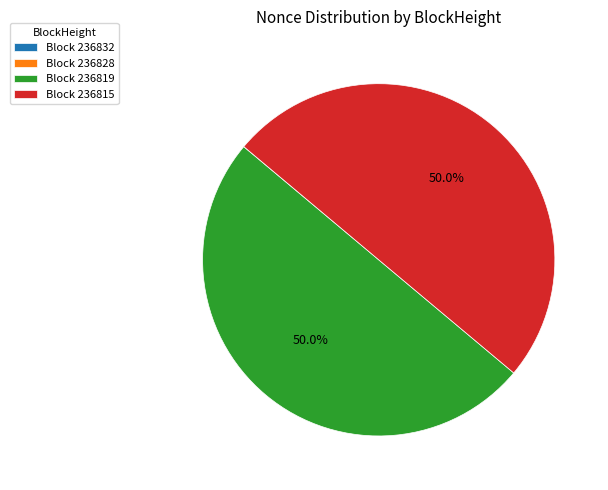

What percentage is NOT represented by Block 236819?

50.0%